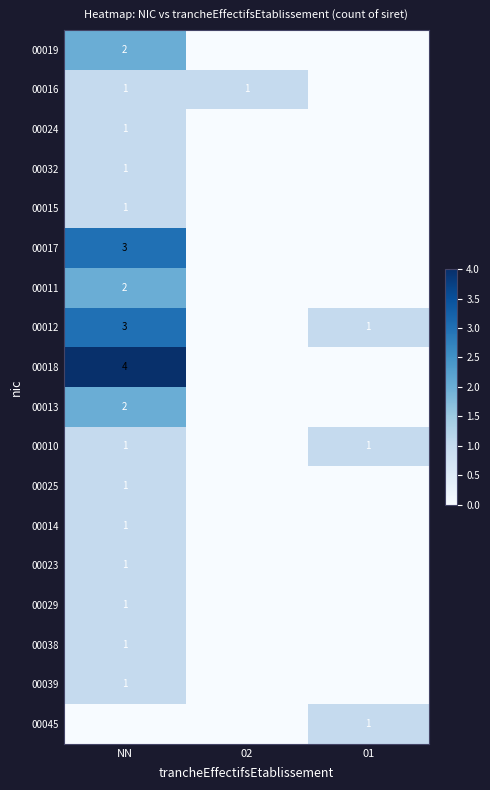

Between 02 and NN, which is larger?

NN